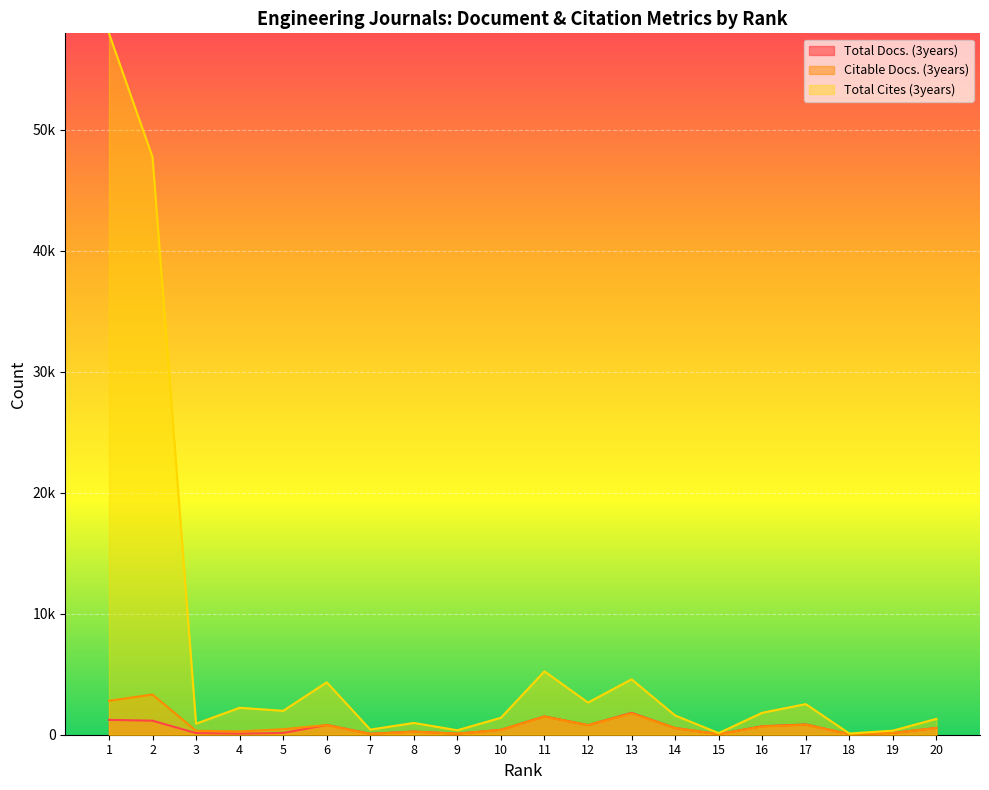

Which series has the largest total across all categories?

Total Cites (3years)